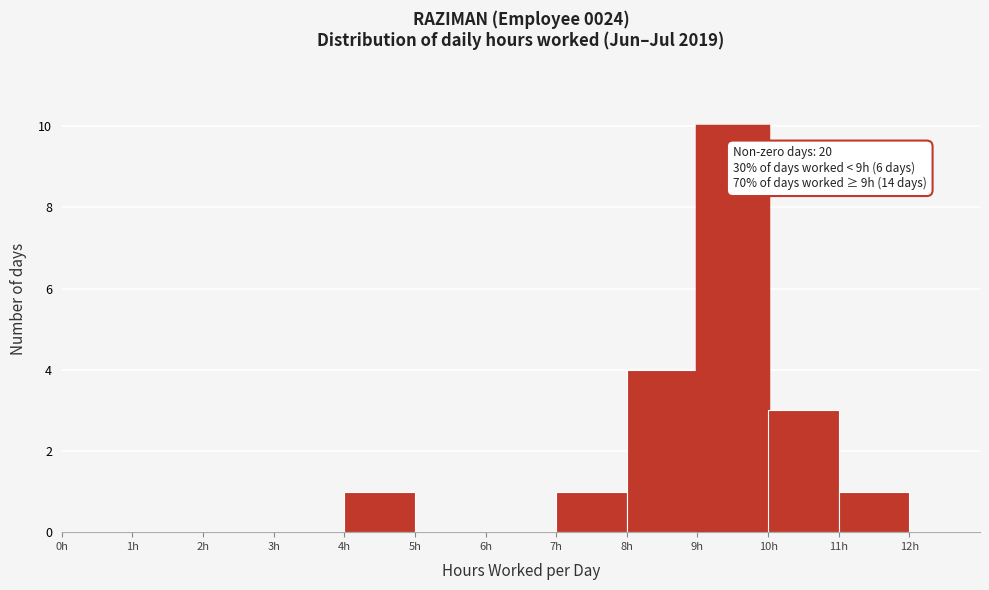

Over which range of the x-axis is the bar tallest?

9 to 10